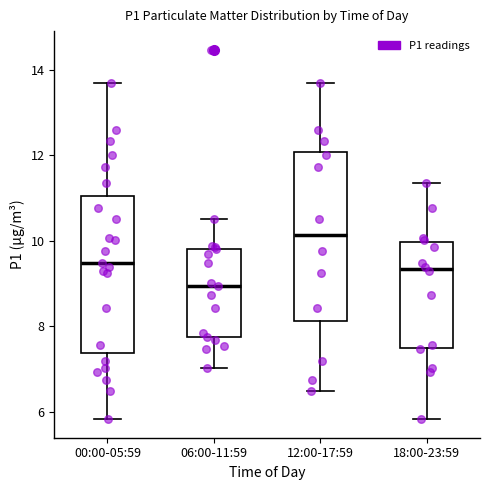

Where does the median line of the box for 06:00-11:59 sit on the y-axis? The values are not printed on the chart, so give them approximately, as read against the axis.

9.0